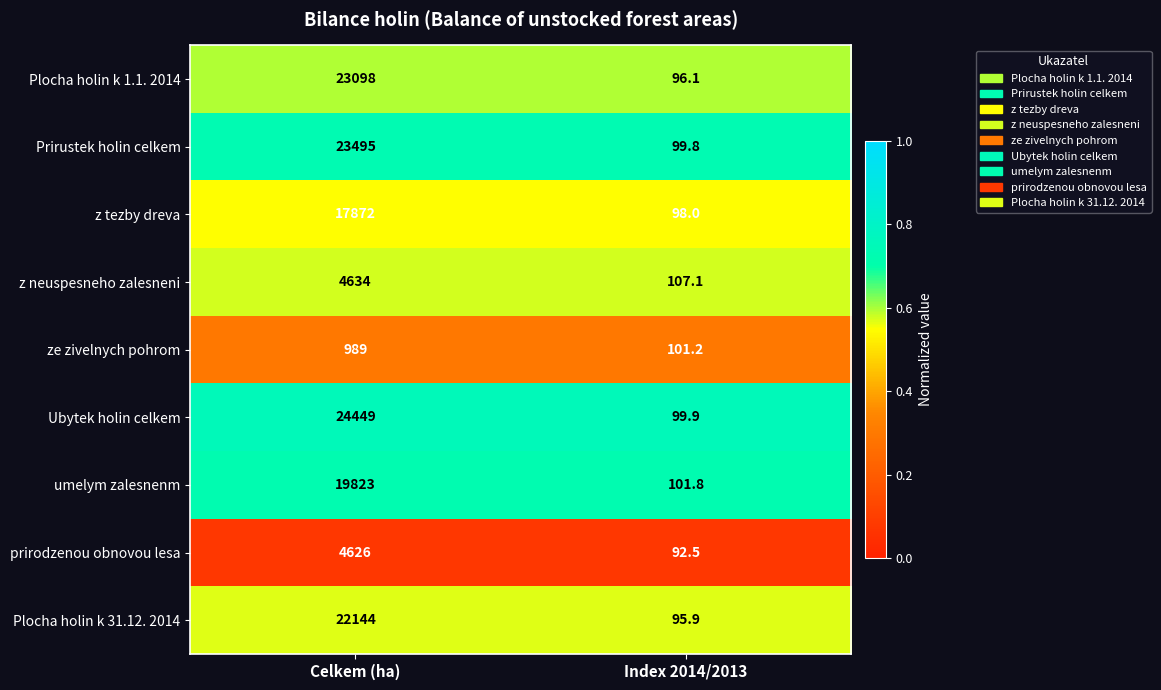

The value of prirodzenou obnovou lesa at Index 2014/2013 is 126.0. True or false?

False